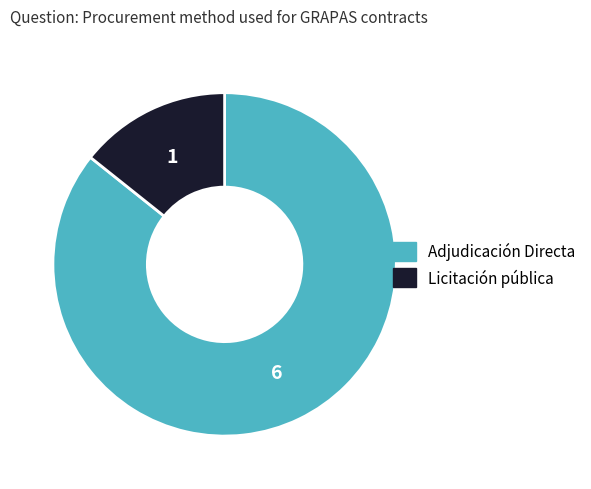

Which has a higher value, Adjudicación Directa or Licitación pública?

Adjudicación Directa